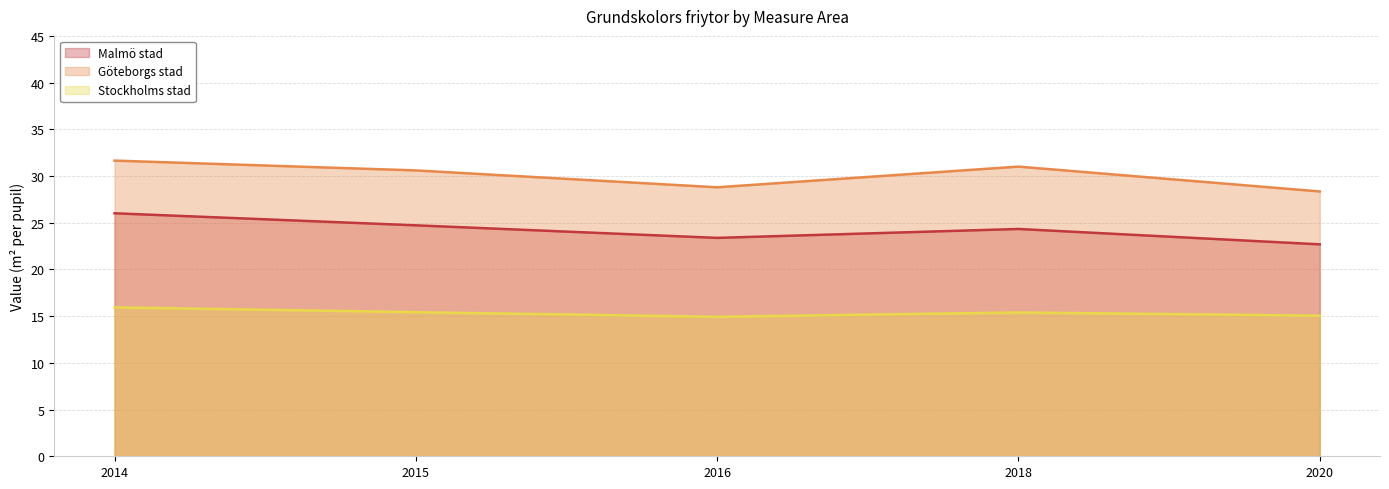

Between 2020 and 2016, which is larger?

2016